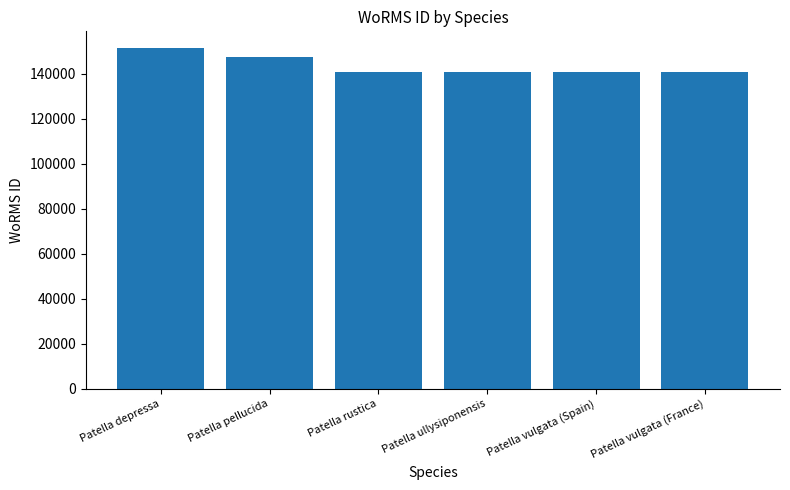

What is the label of the 5th bar from the left?

Patella vulgata (Spain)